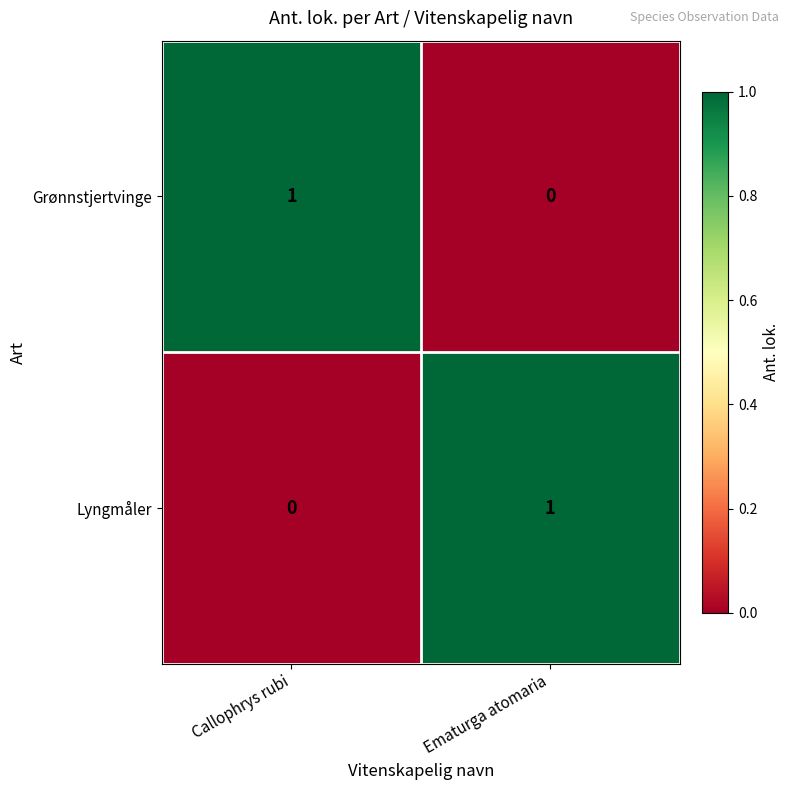

The value of Lyngmåler at Callophrys rubi is 0. True or false?

True